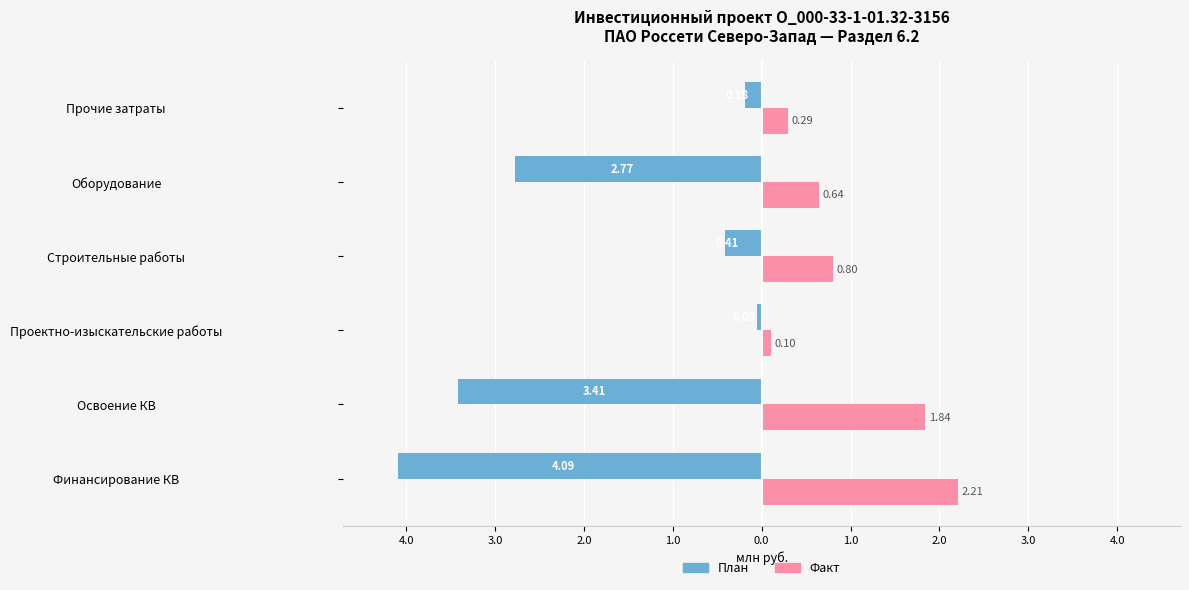

Reading left to right, what are all the values shown in this chart?

План: -4.1	-3.4	-0.0	-0.4	-2.8	-0.2
Факт: 2.2	1.8	0.1	0.8	0.6	0.3